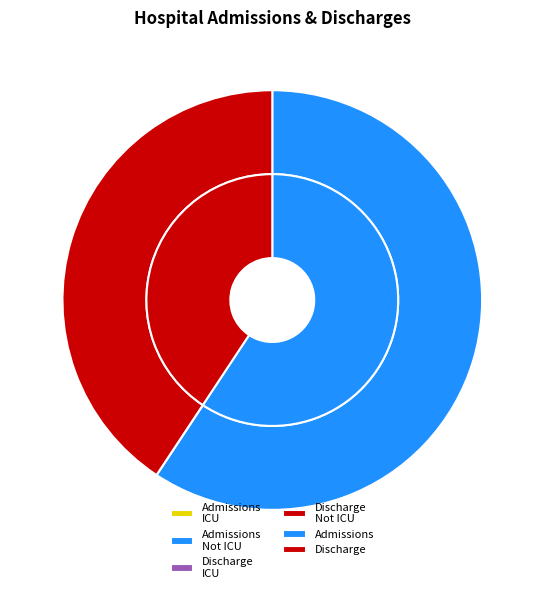

How many segments does this pie chart have?

4